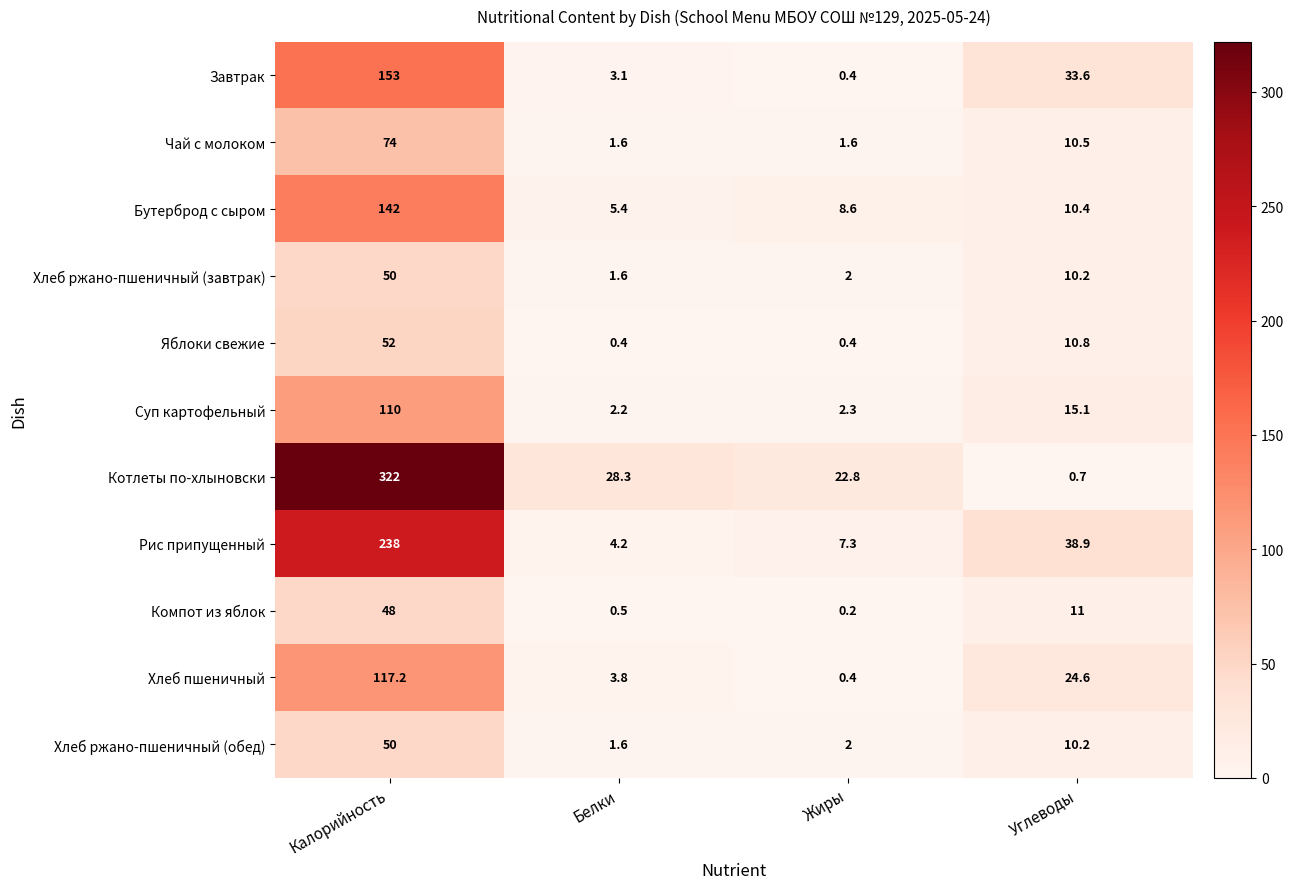

What is the sum of the Бутерброд с сыром values at Калорийность and Белки?

147.4